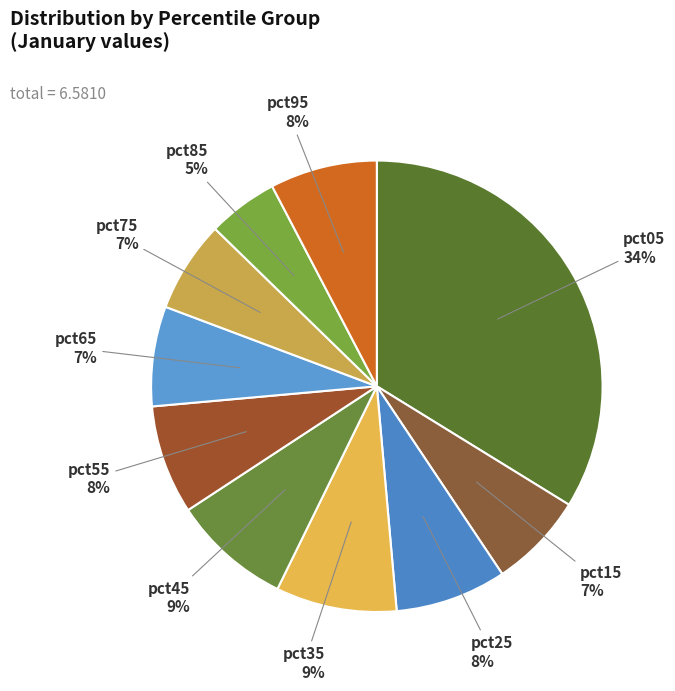

How many segments does this pie chart have?

10